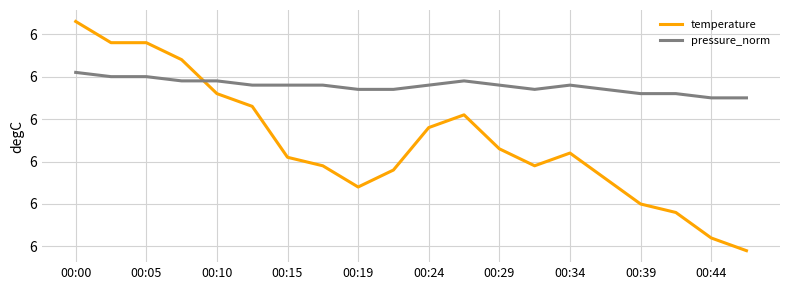

What is the value of the pressure_norm point at the 12th from the left?

6.1